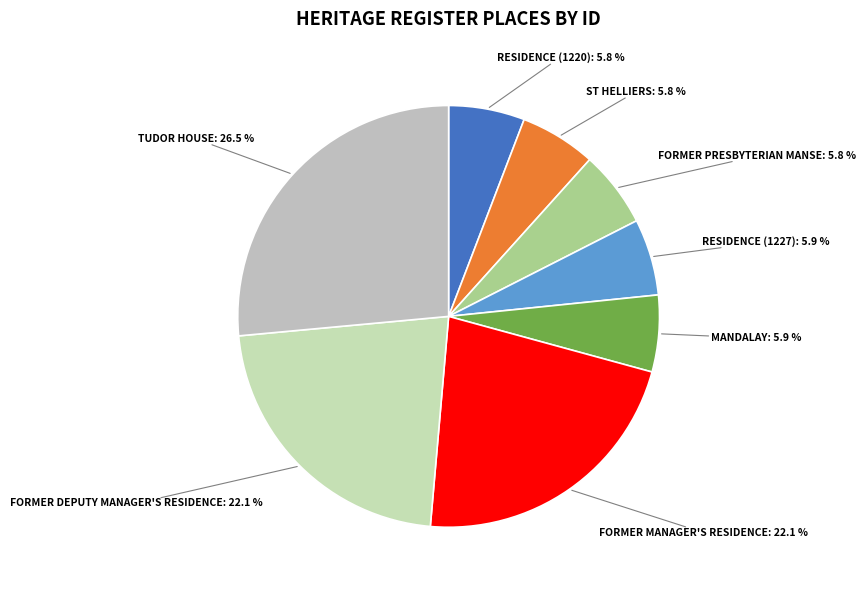

What is the total percentage of FORMER MANAGER'S RESIDENCE and RESIDENCE (1227)?

28.0%